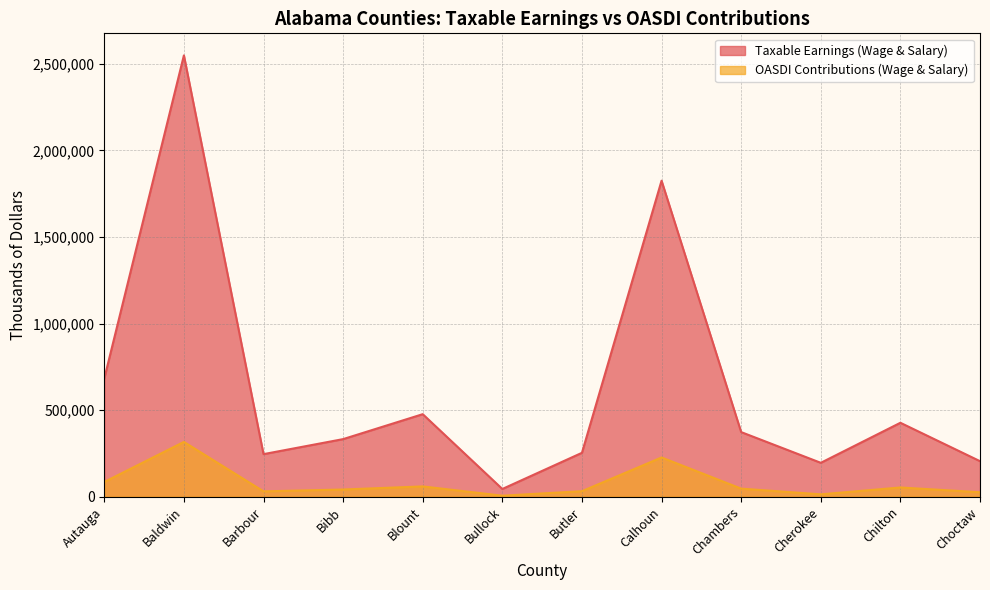

At which label is OASDI Contributions (Wage & Salary) closest to 160776?

Calhoun